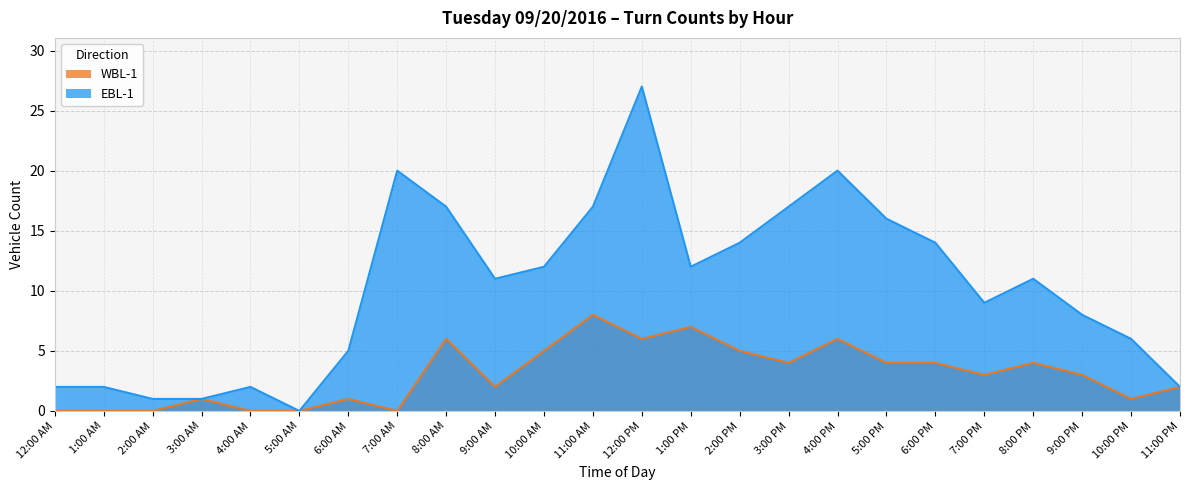

True or false: WBL-1 has more than 1 interior local peaks.

True